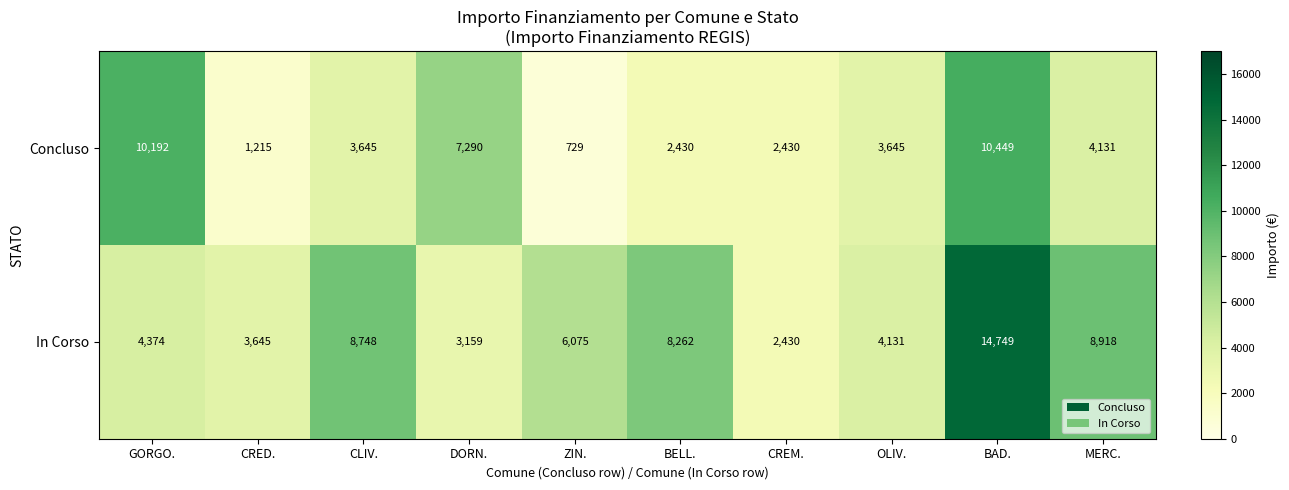

Where is In Corso nearest to the value 8589?

CLIV.